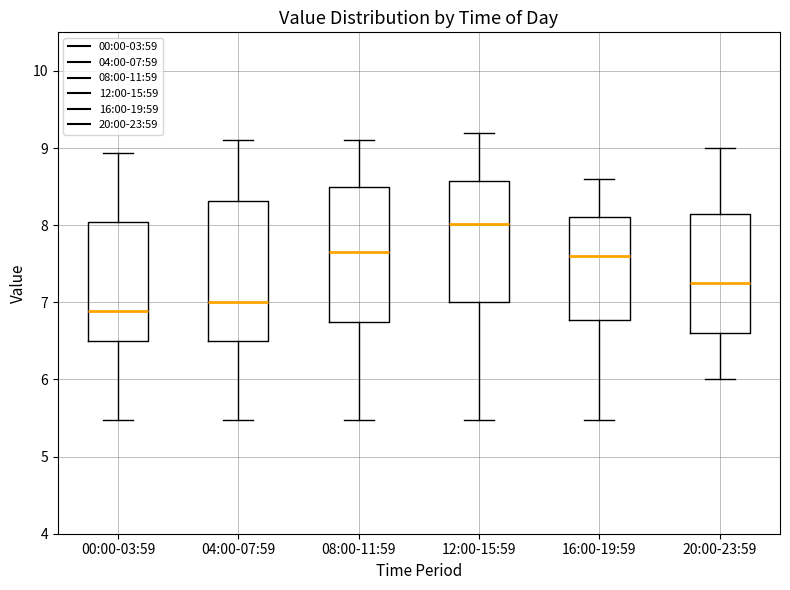

Where does the median line of the box for 12:00-15:59 sit on the y-axis? The values are not printed on the chart, so give them approximately, as read against the axis.

8.0